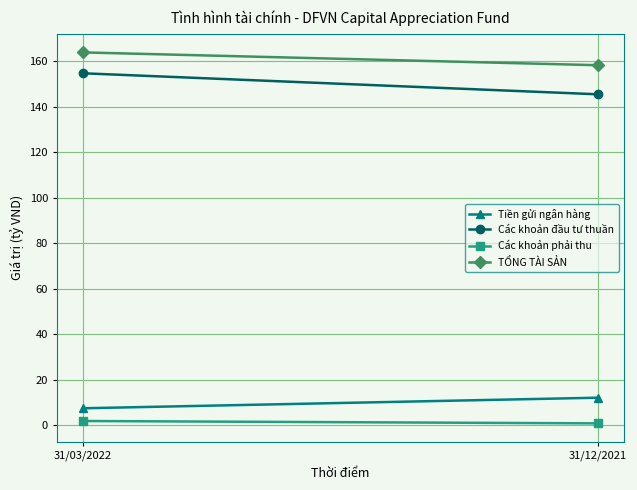

Rank the categories by Các khoản đầu tư thuần value from lowest to highest.

31/12/2021, 31/03/2022